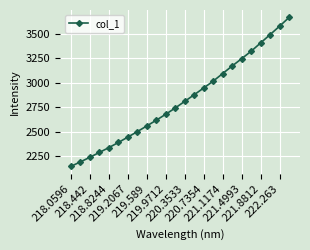

What is the minimum value shown in the chart?

2142.7